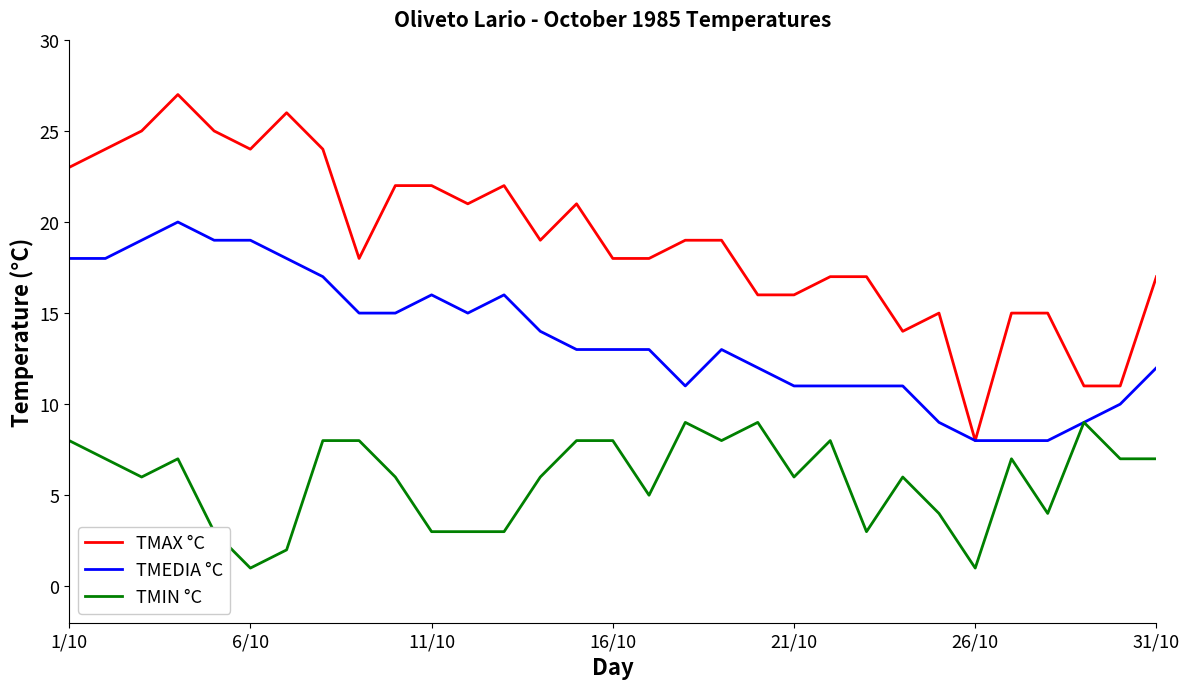

Which series has the widest spread of values?

TMAX °C